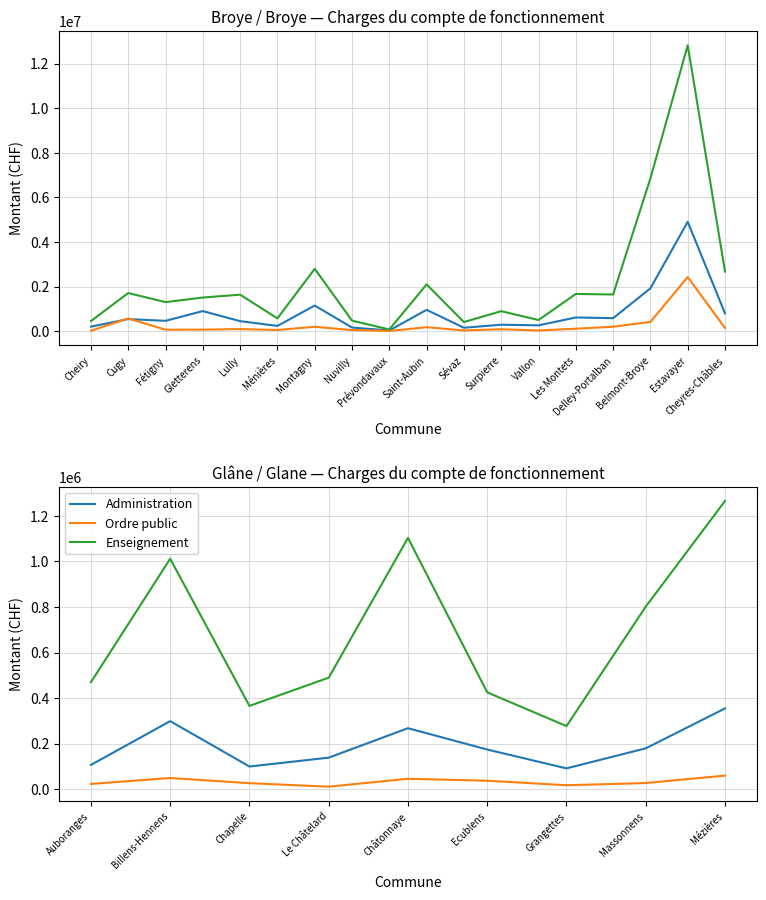

In Administration, how many points are lower than both neighbors (excluding endpoints)?

2